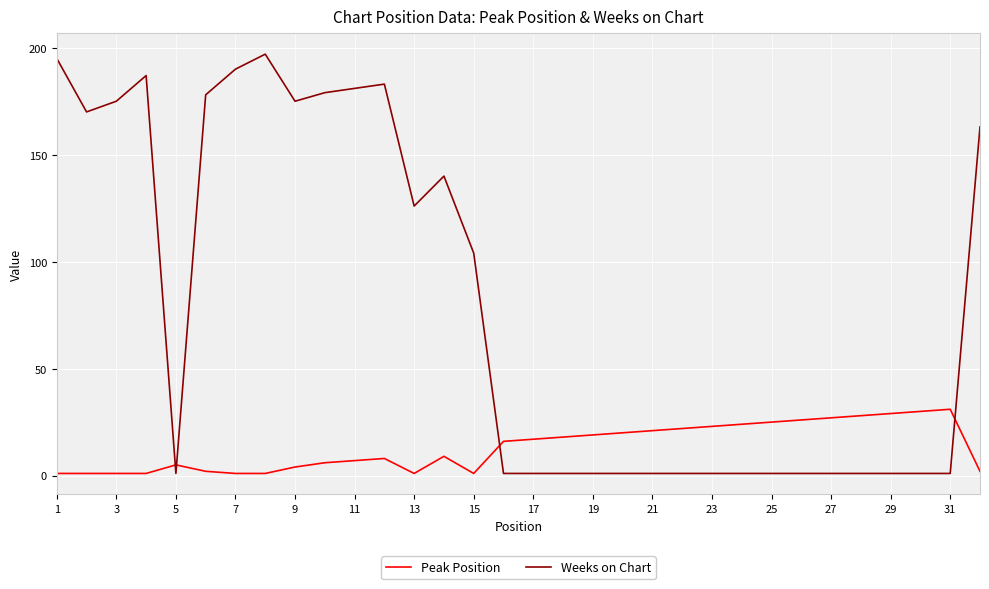

What are all the series names shown in the legend?

Peak Position, Weeks on Chart